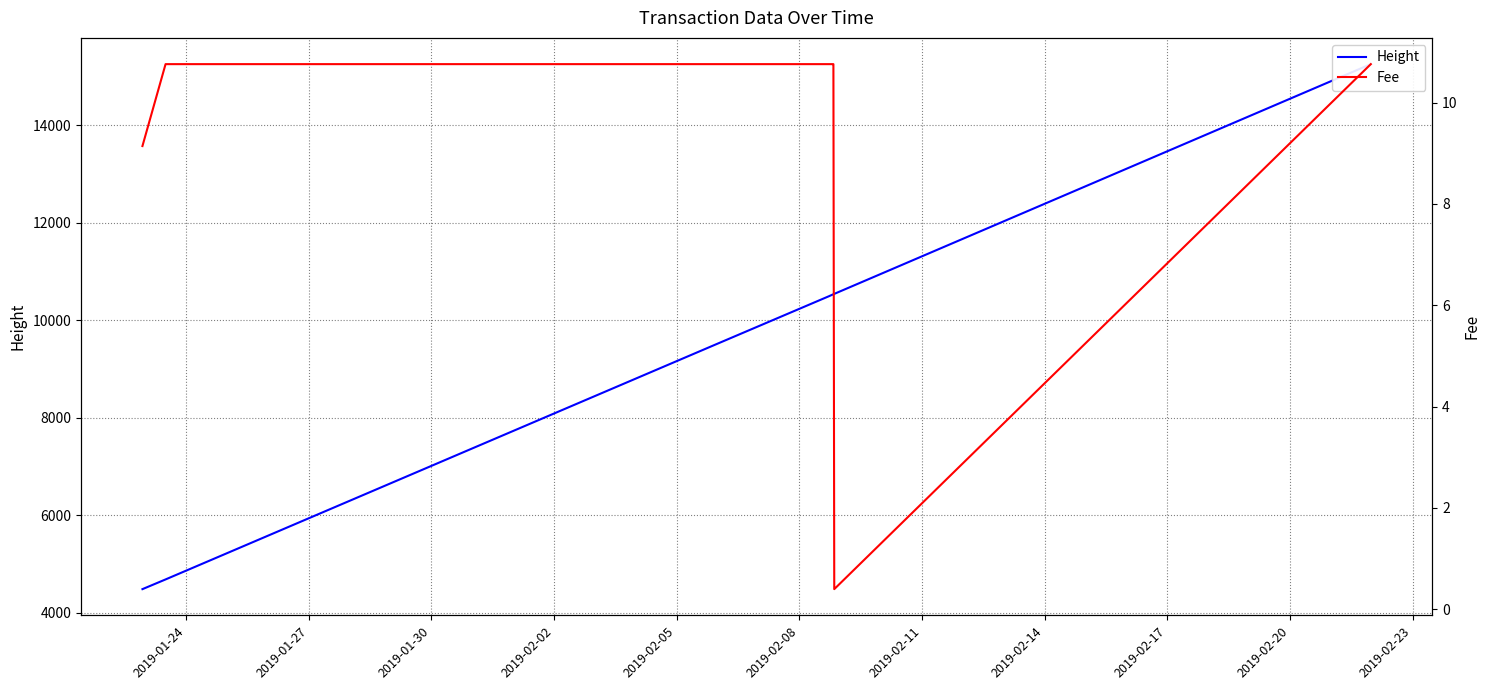

At how many categories does at least one series exceed 6613?

7